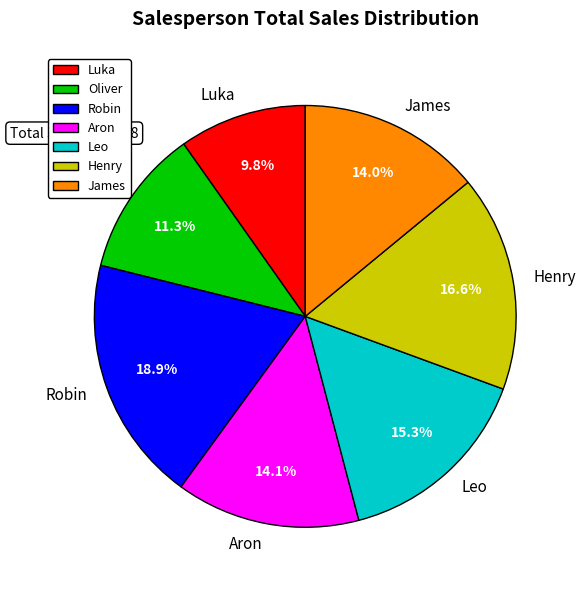

Does Henry account for over 50% of the chart?

No